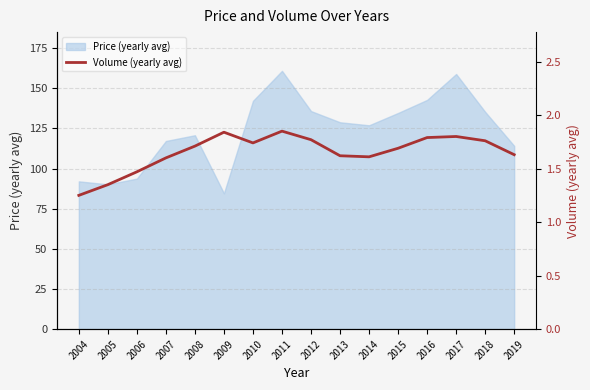

At which category does the chart reach its peak across all series?

2011